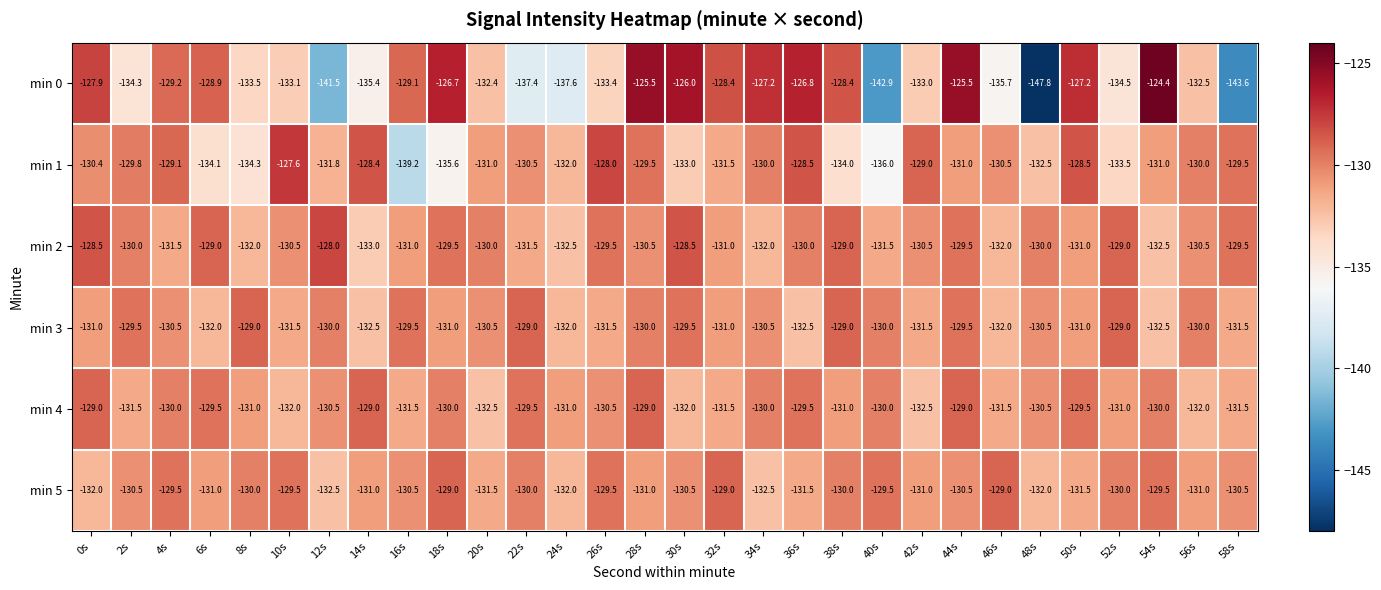

True or false: min 4 has a value of -131.0 at 38s.

True